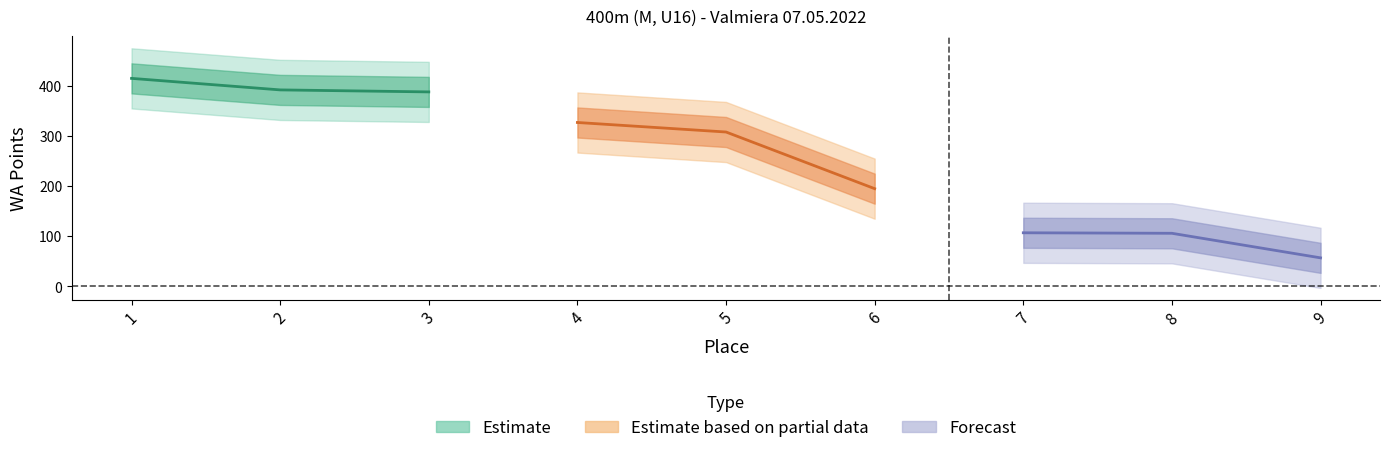

At how many categories does at least one series exceed 111?

6